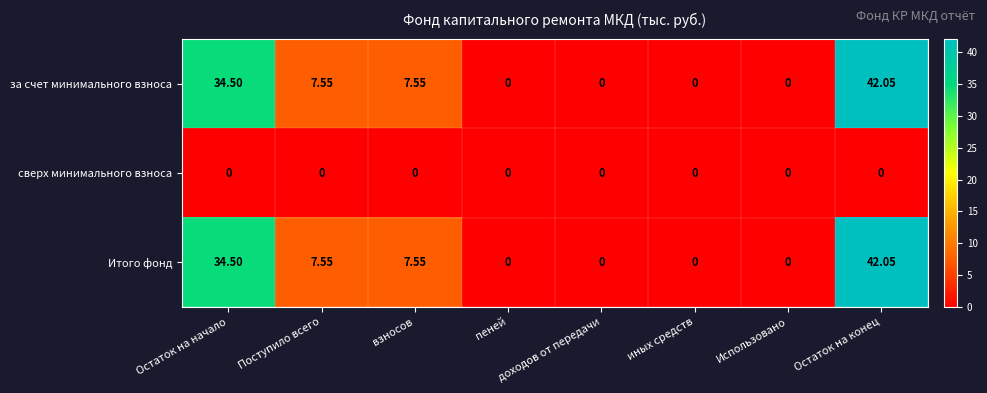

Which category has the highest value across all series?

Остаток на конец